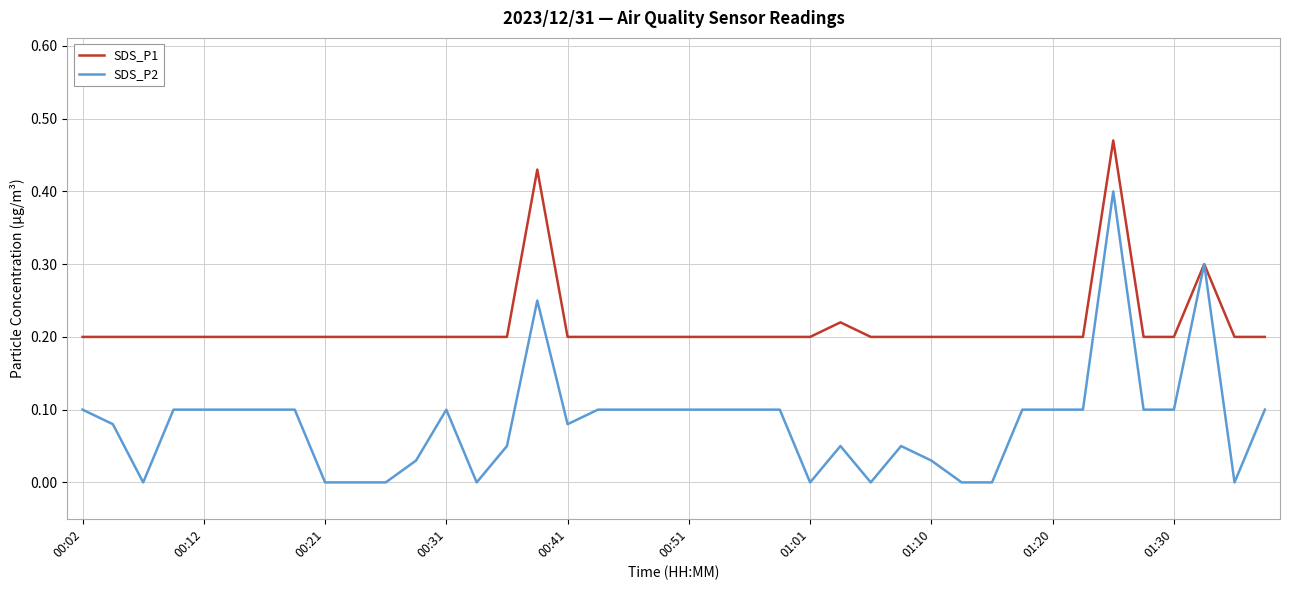

Which series has the largest total across all categories?

SDS_P1